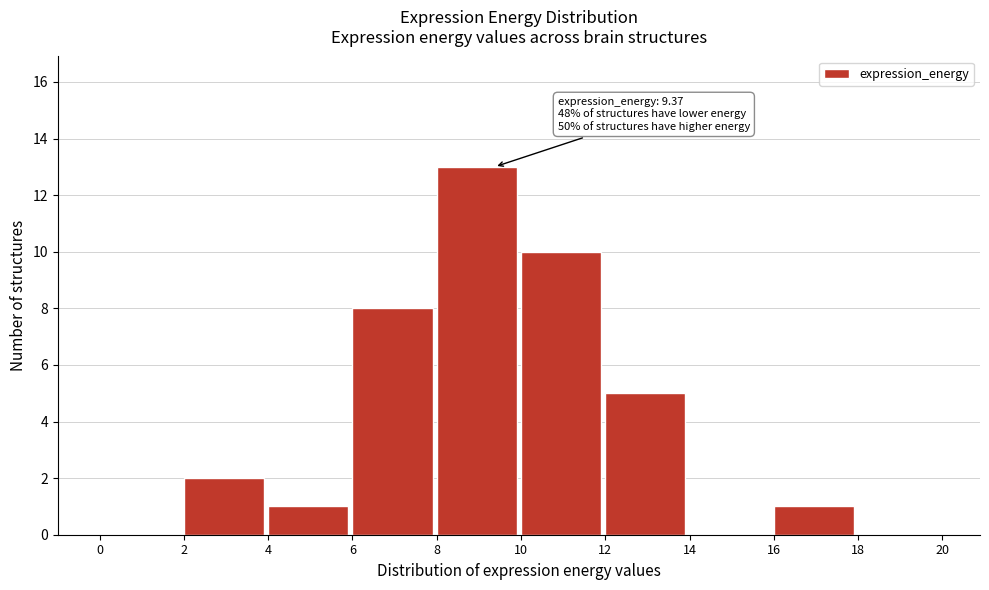

Over which range of the x-axis is the bar tallest?

8 to 10